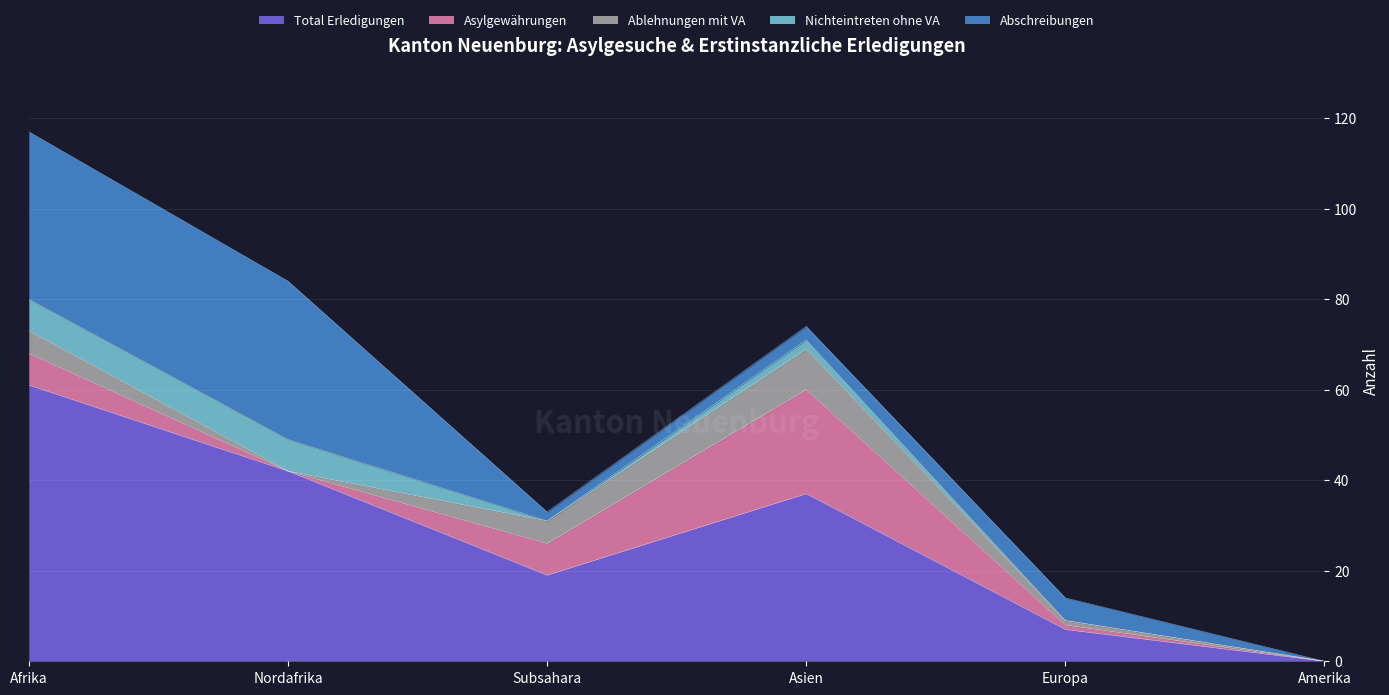

At which category is the sum across all series the highest?

Afrika